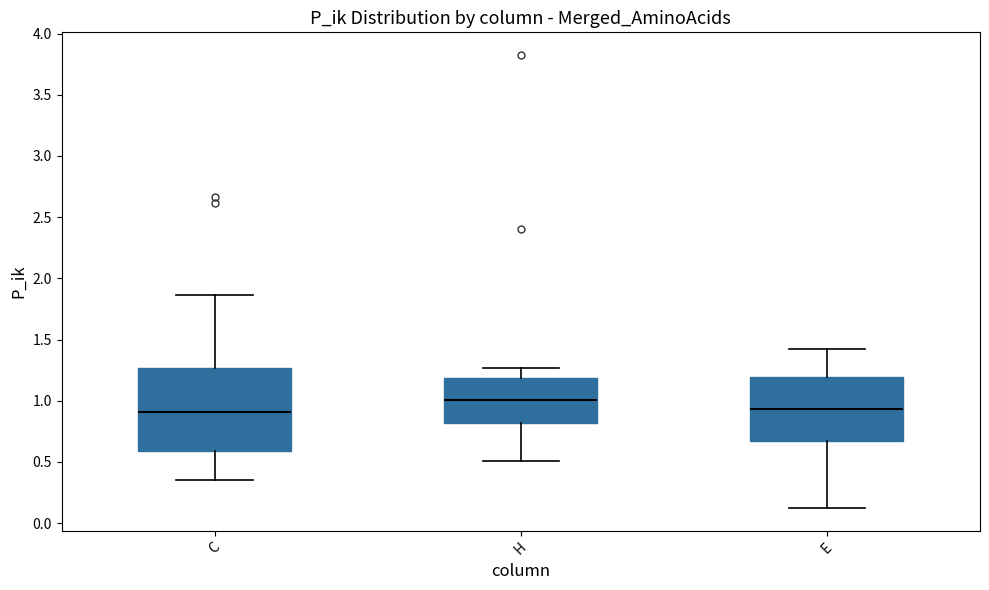

Where does the median line of the box for H sit on the y-axis? The values are not printed on the chart, so give them approximately, as read against the axis.

1.00